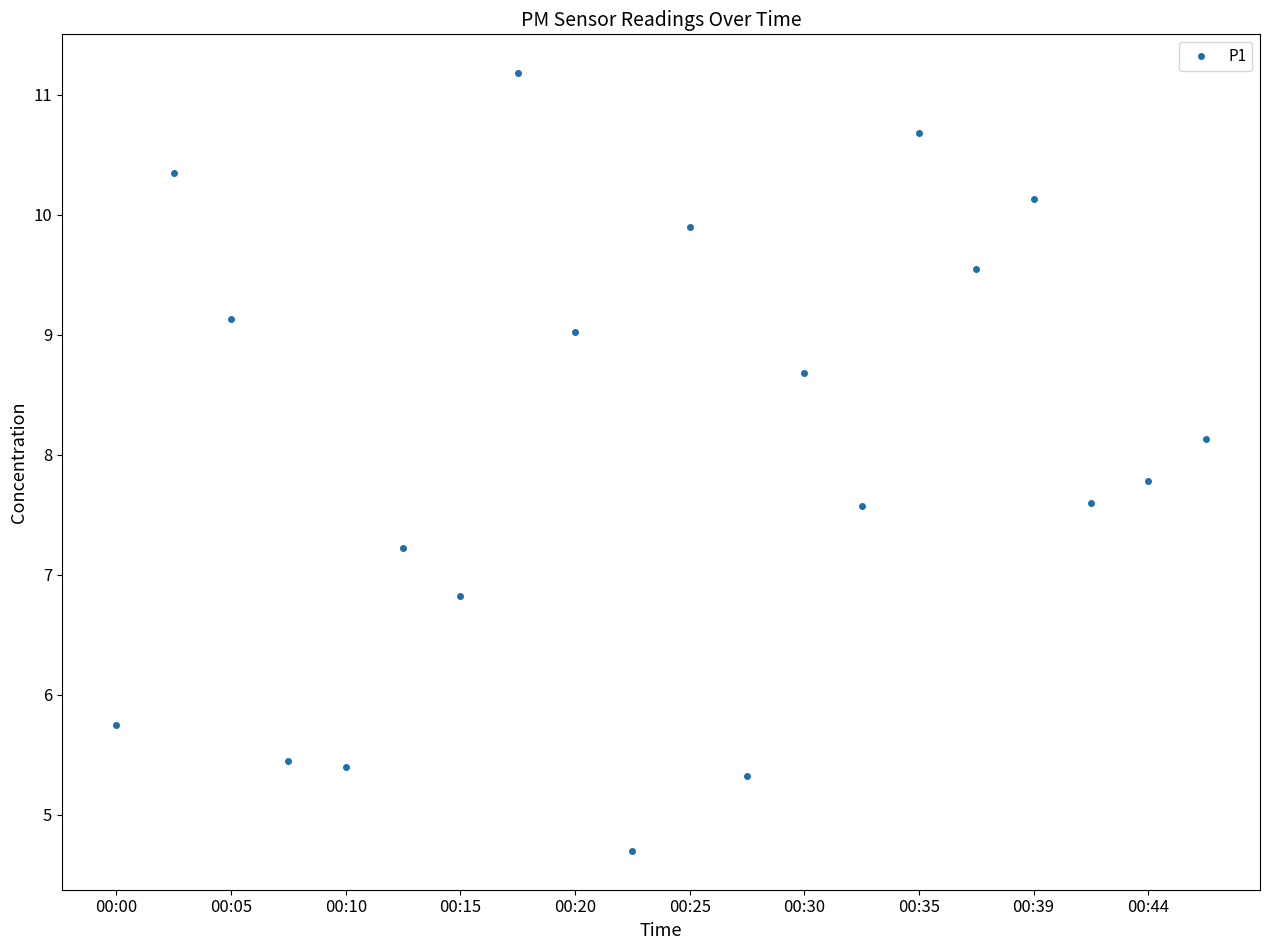

What is the value of the 13th point from the left?

8.7